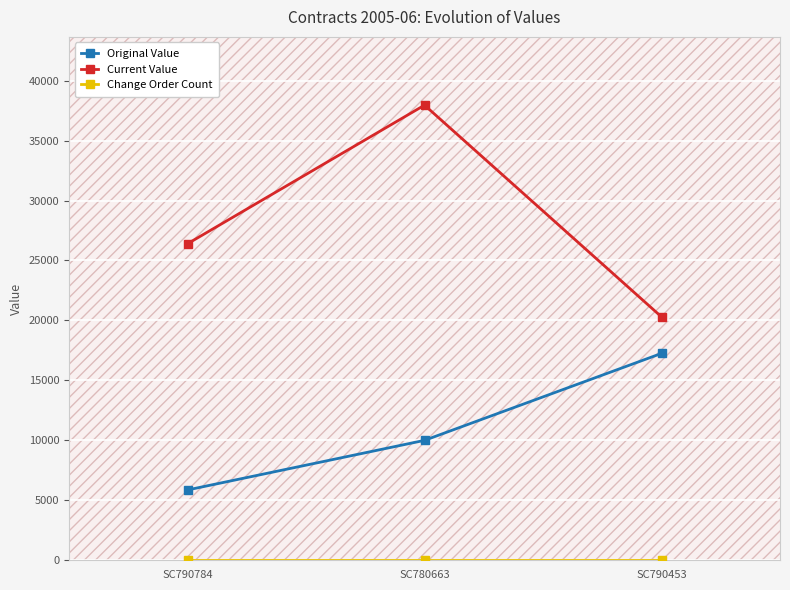

Which category has the highest value in the Original Value series?

SC790453